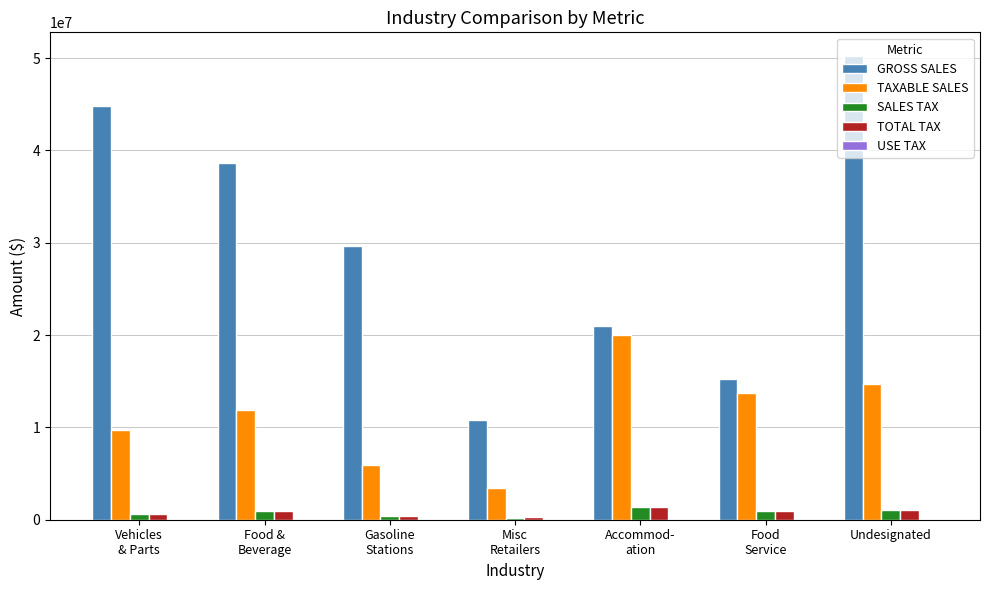

Is the value of GROSS SALES at Accommod-
ation greater than the value of TAXABLE SALES at Food
Service?

Yes